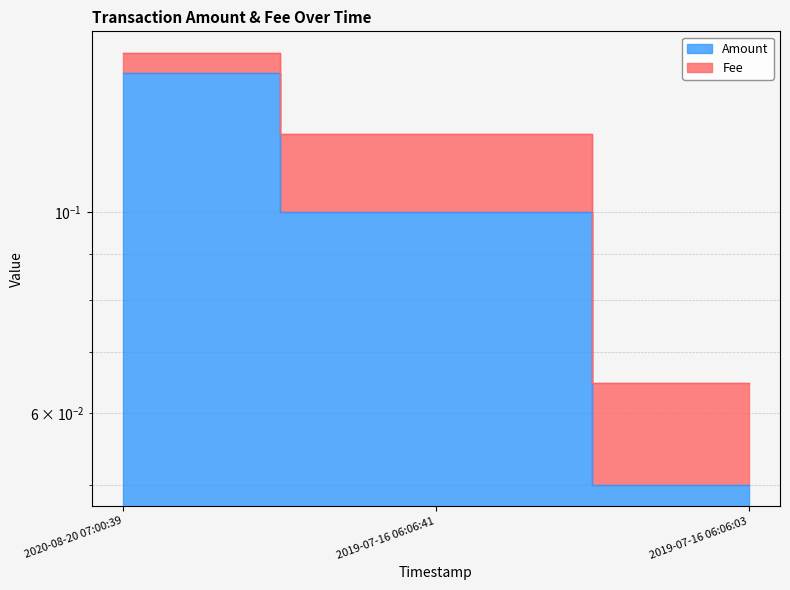

What is the average value?

0.1